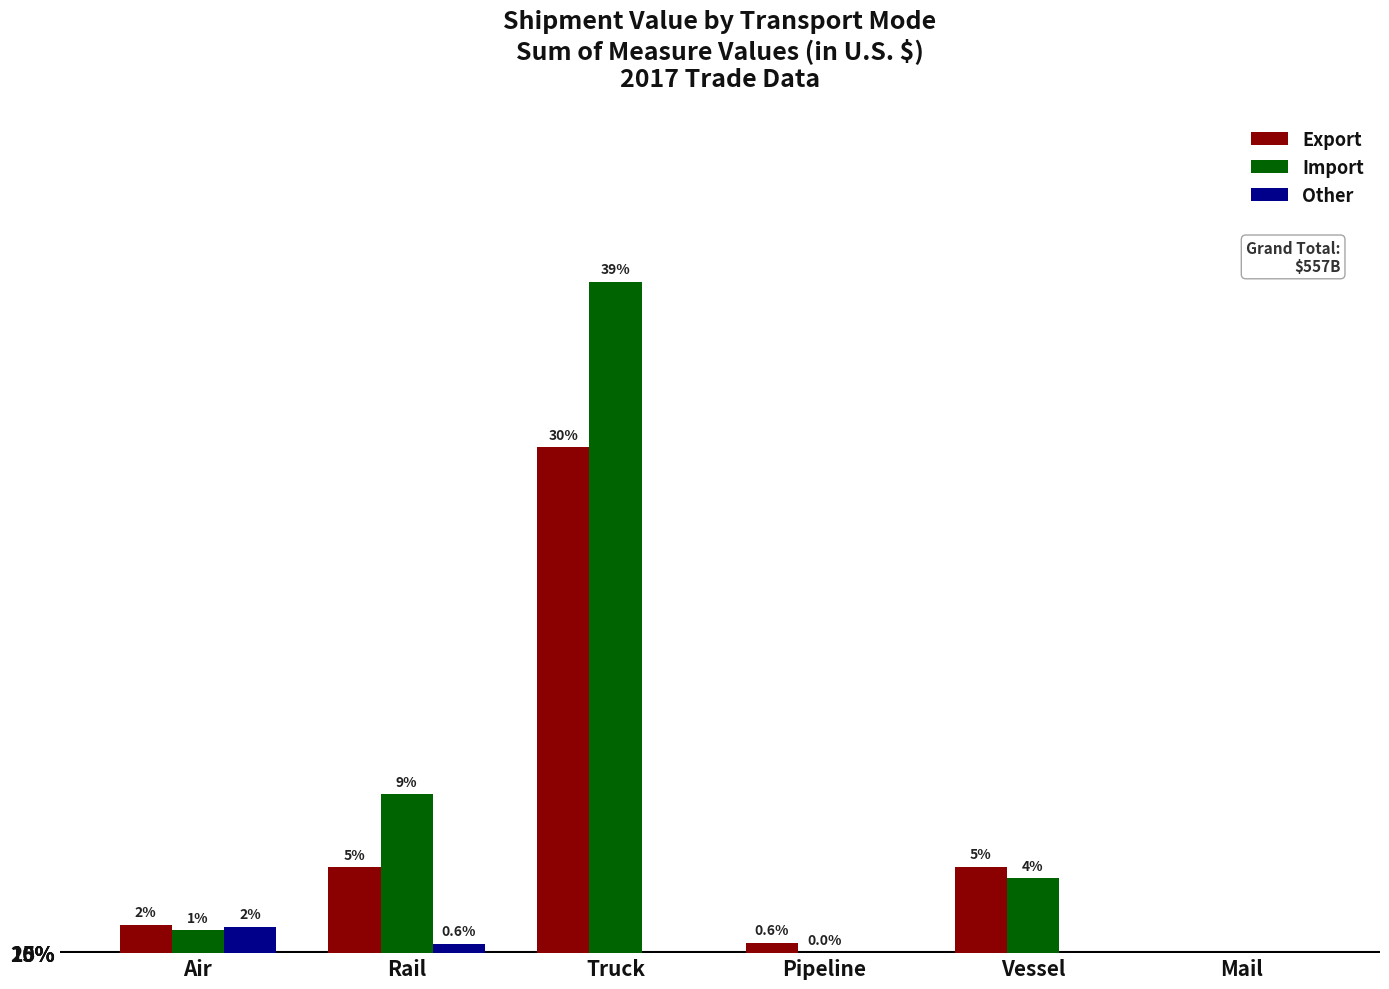

Which series has the largest range (max minus min)?

Import